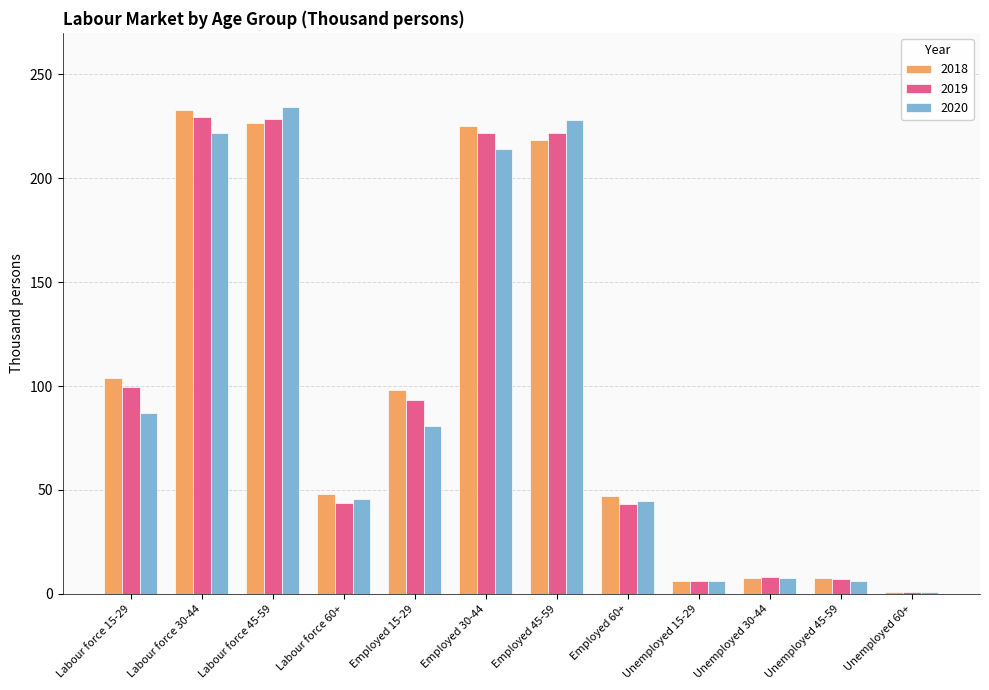

What is the total value across all series at Employed 30-44?

660.7